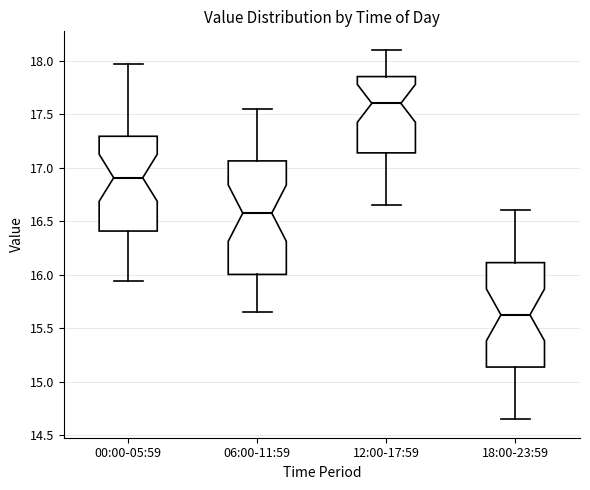

Where is the lower edge of the box for 12:00-17:59 on the y-axis? The values are not printed on the chart, so give them approximately, as read against the axis.

17.15